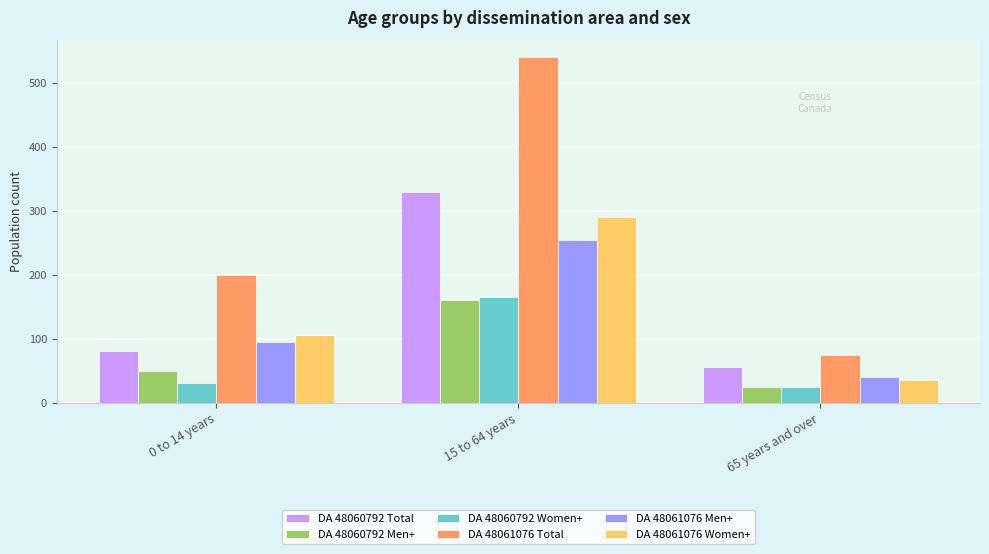

The value of DA 48061076 Women+ at 0 to 14 years is 105. True or false?

True